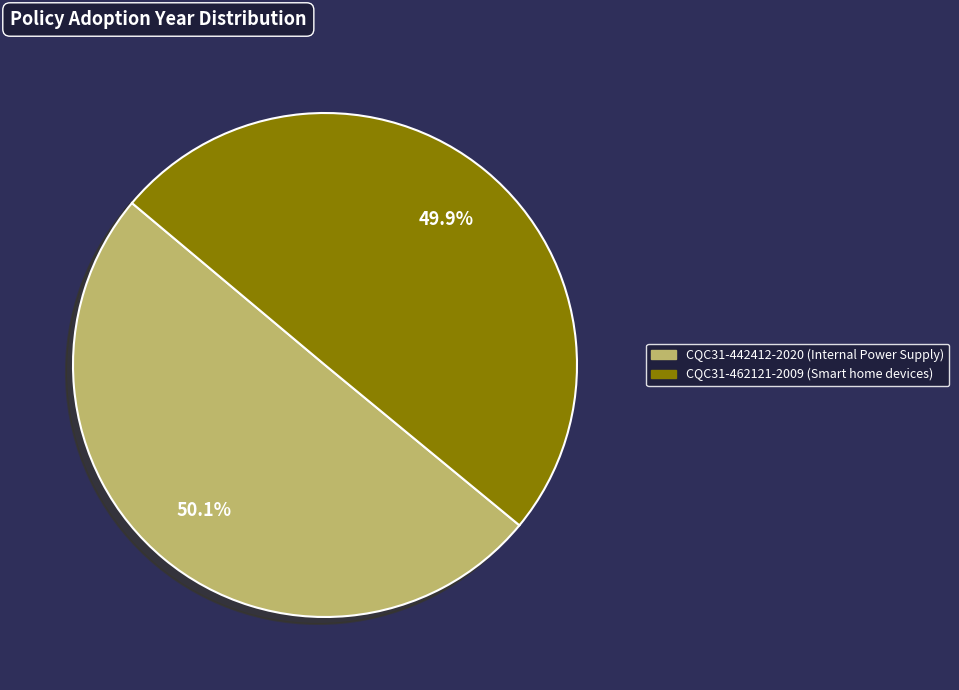

Count the number of slices in the pie.

2